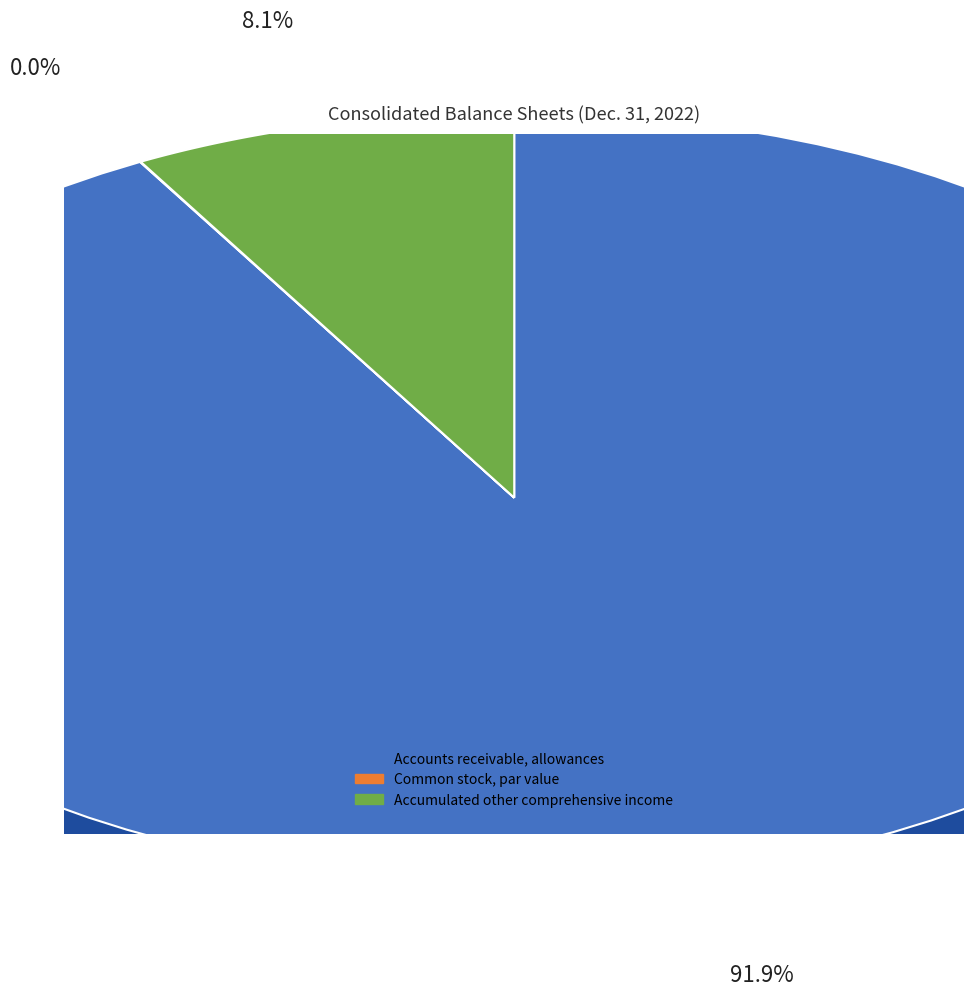

To the nearest percent, what is the difference between the Accounts receivable, allowances and Accumulated other comprehensive income slice percentages?

84%